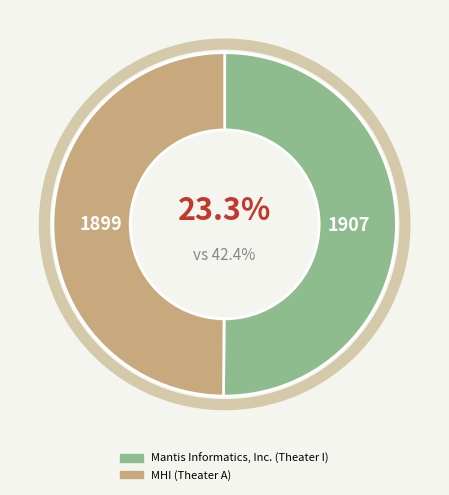

What percentage is the Mantis Informatics, Inc. (Theater I) slice, to the nearest percent?

50%